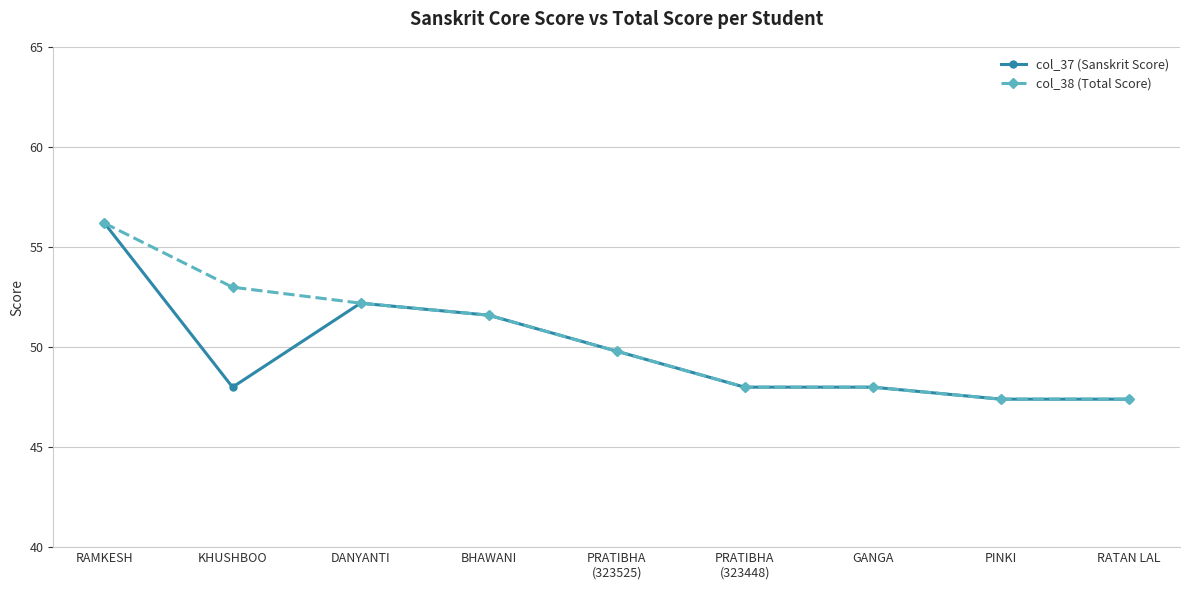

Does the chart have visible grid lines?

Yes